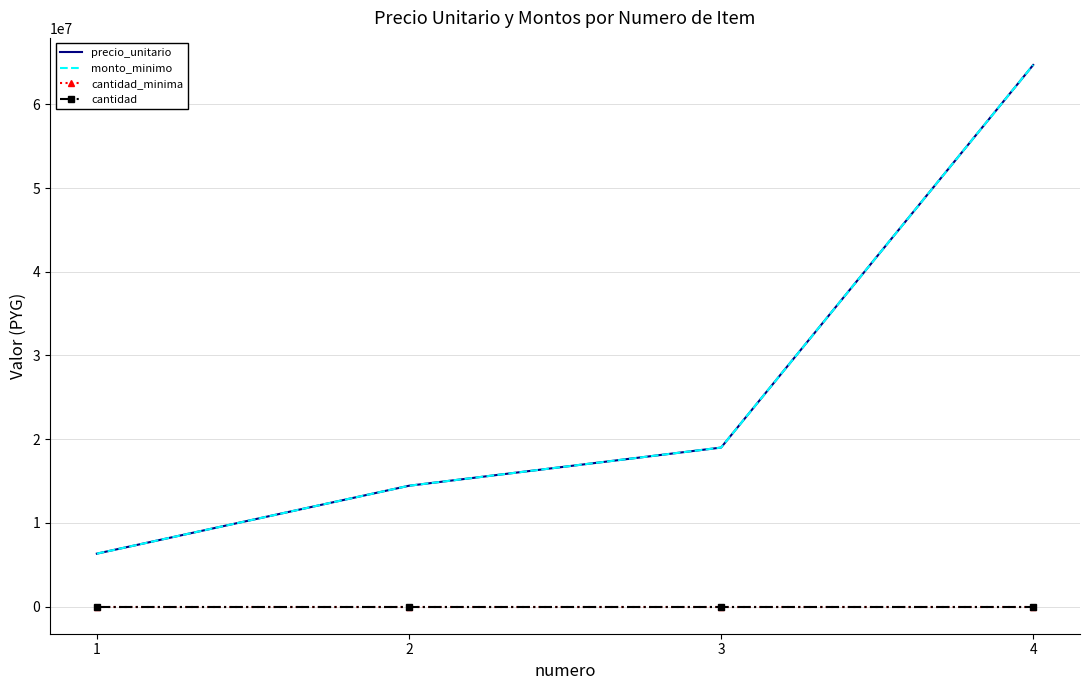

How many data points in monto_minimo are above 19000000?

1